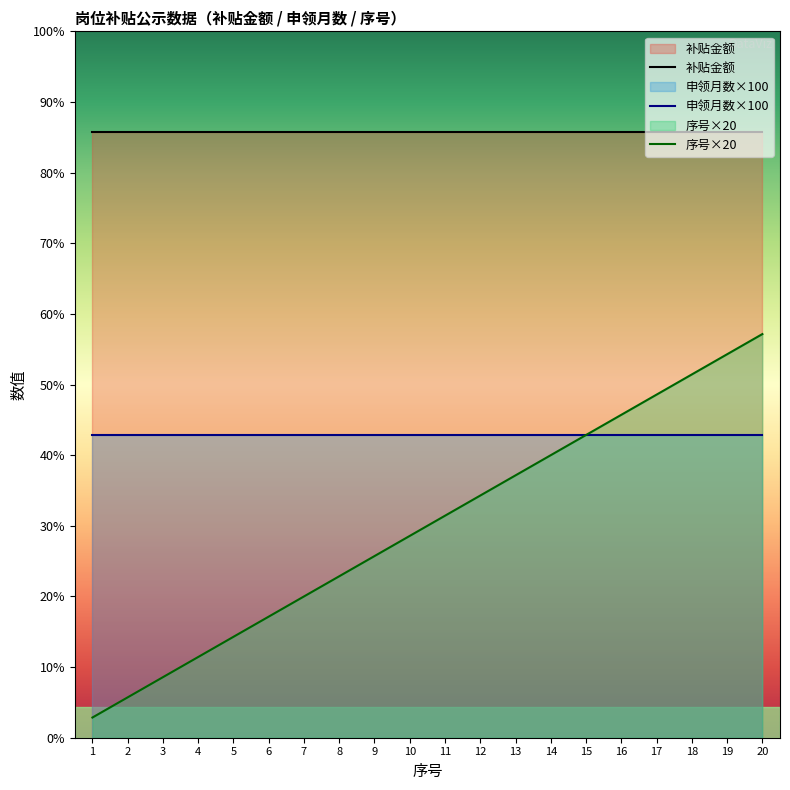

At how many categories does at least one series exceed 438?

20